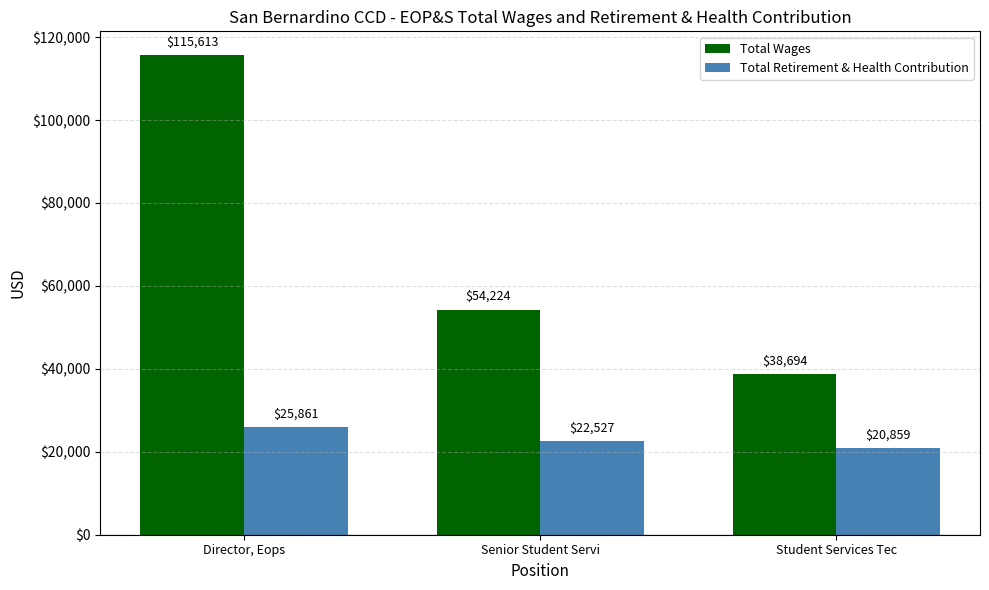

At Senior Student Servi, list the series in order from largest to smallest.

Total Wages, Total Retirement & Health Contribution